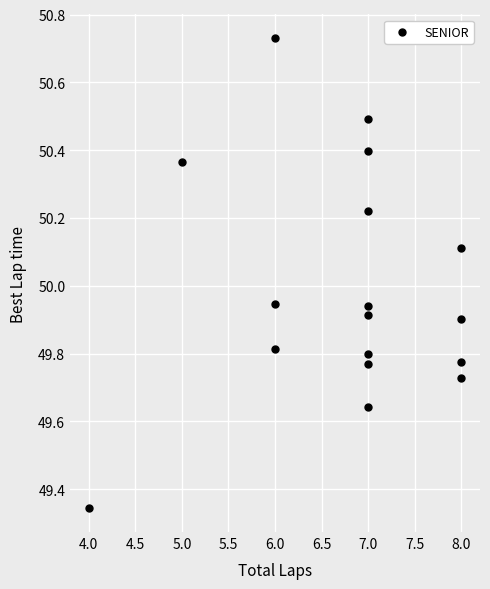

What is the range of Y values (max minus min)?

1.4